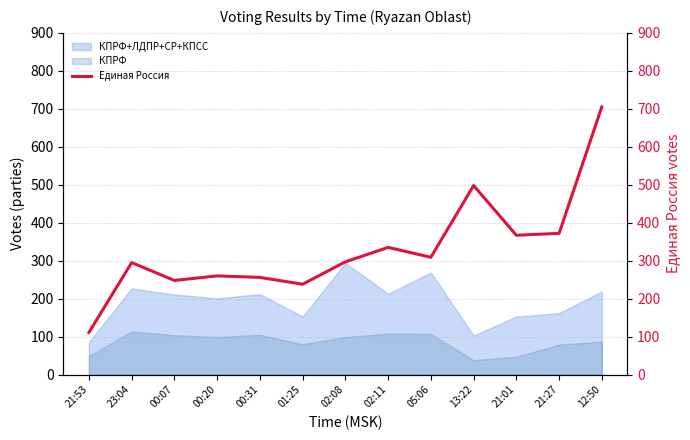

Count the number of values greater than 297.

6